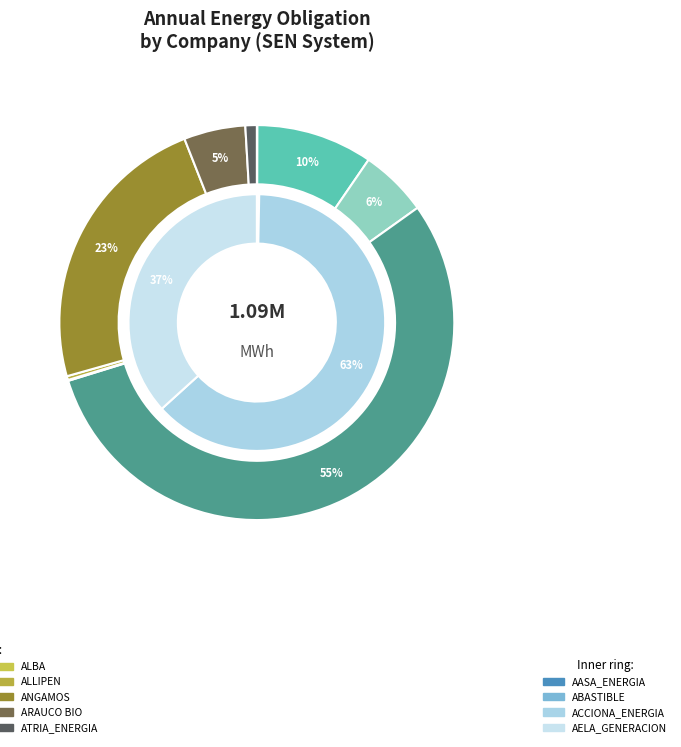

What portion of the pie excludes ABASTIBLE?

100.0%